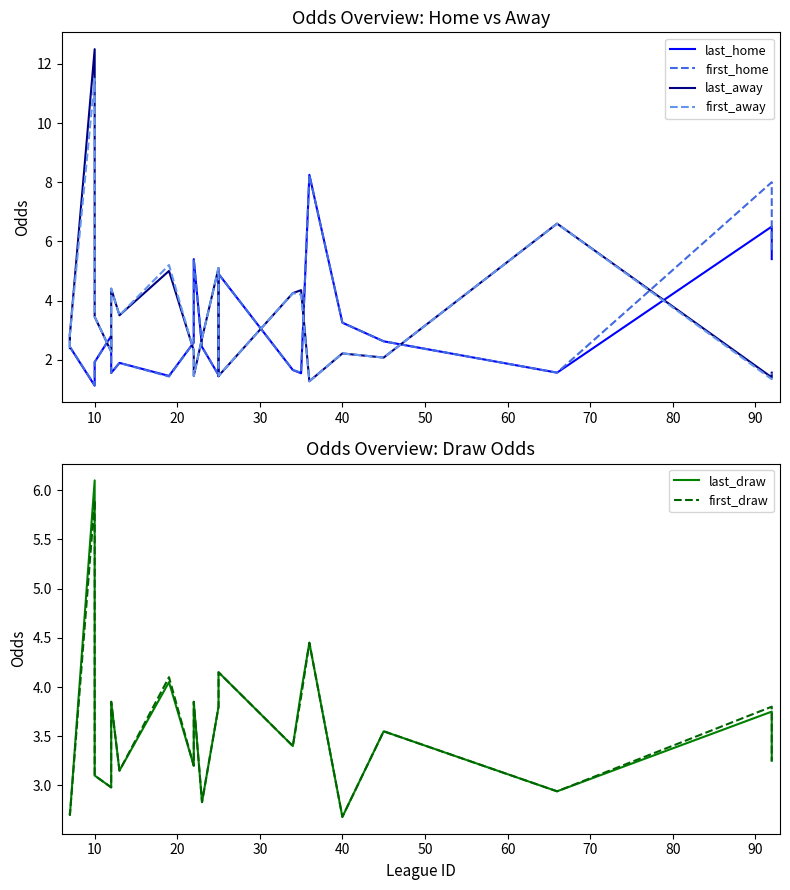

At how many categories does at least one series exceed 8?

2